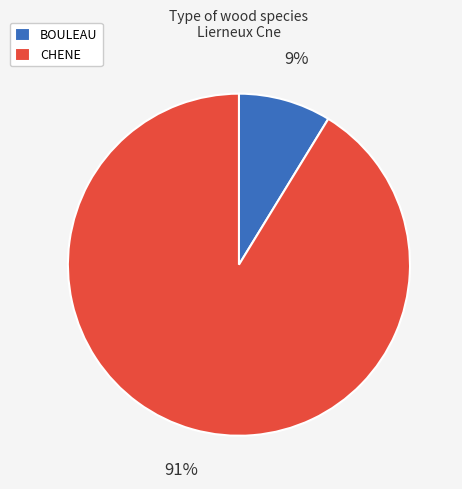

Is CHENE the majority of the pie?

Yes